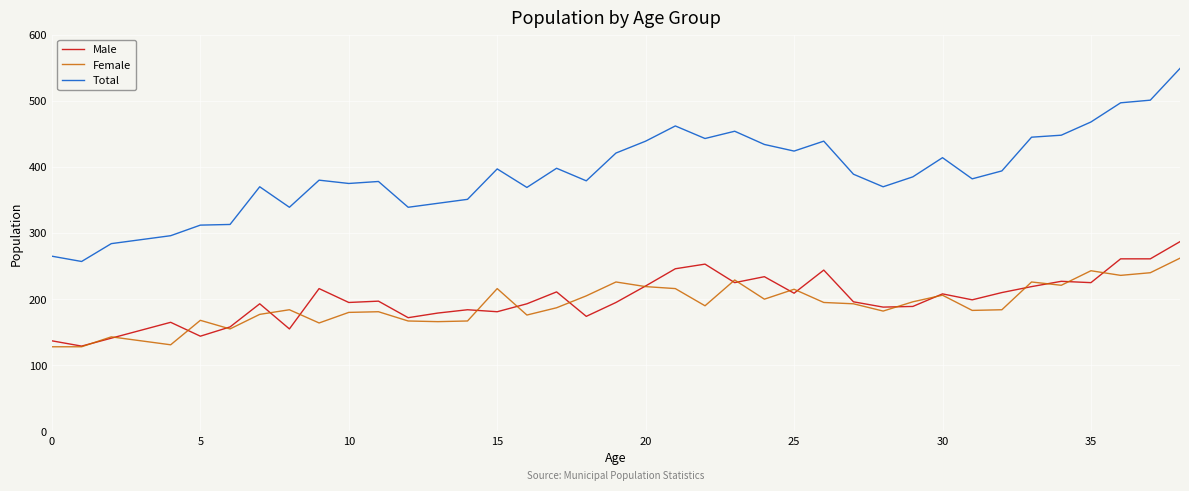

Count the number of data series in this chart.

3